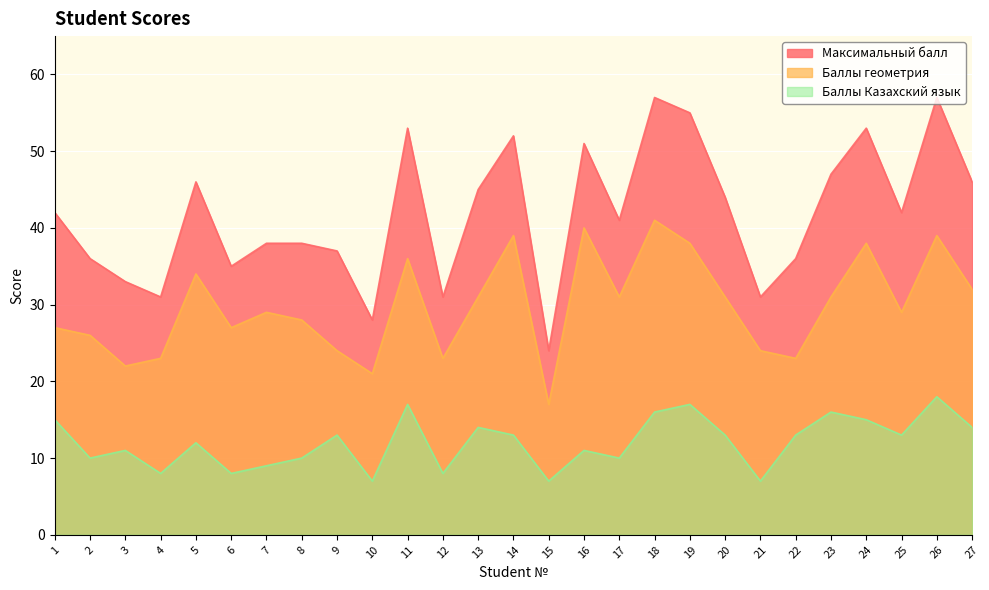

What are all the series names shown in the legend?

Максимальный балл, Баллы геометрия, Баллы Казахский язык